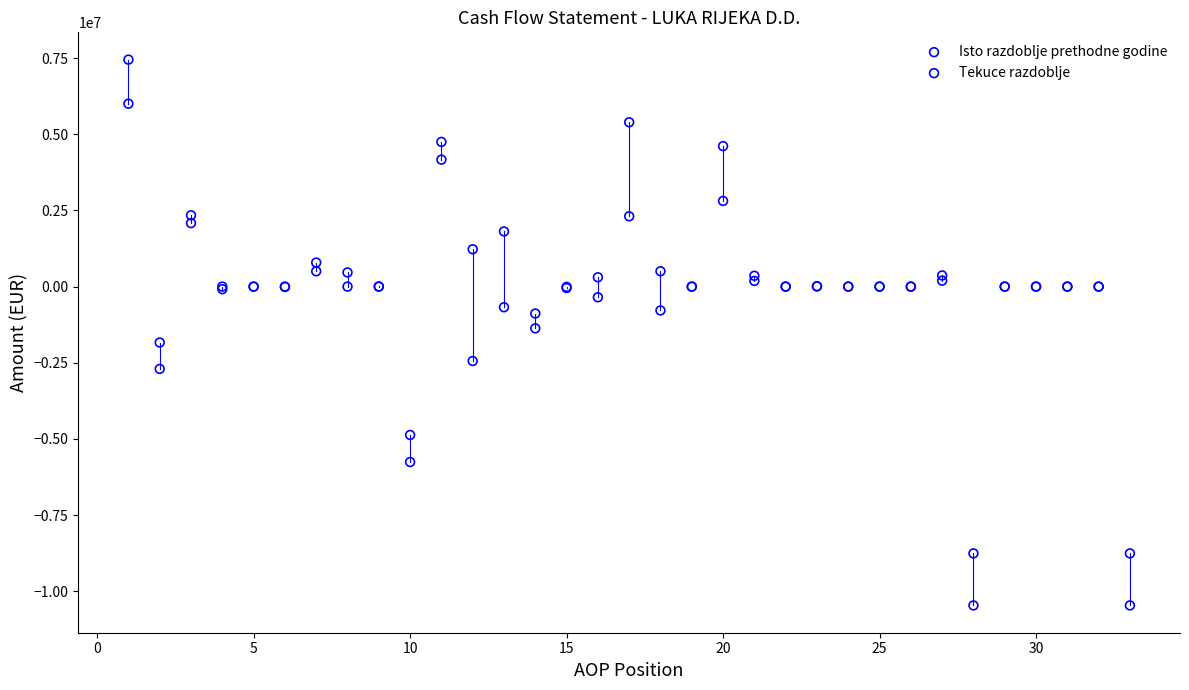

Which series reaches the maximum Y coordinate?

Isto razdoblje prethodne godine